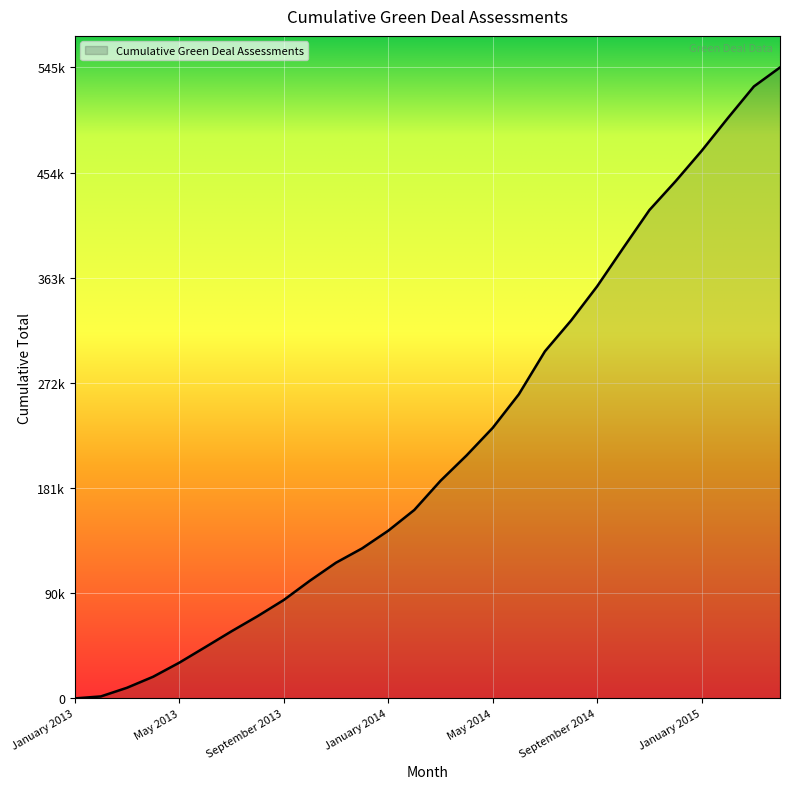

Is this an area chart (filled region under the line)?

Yes